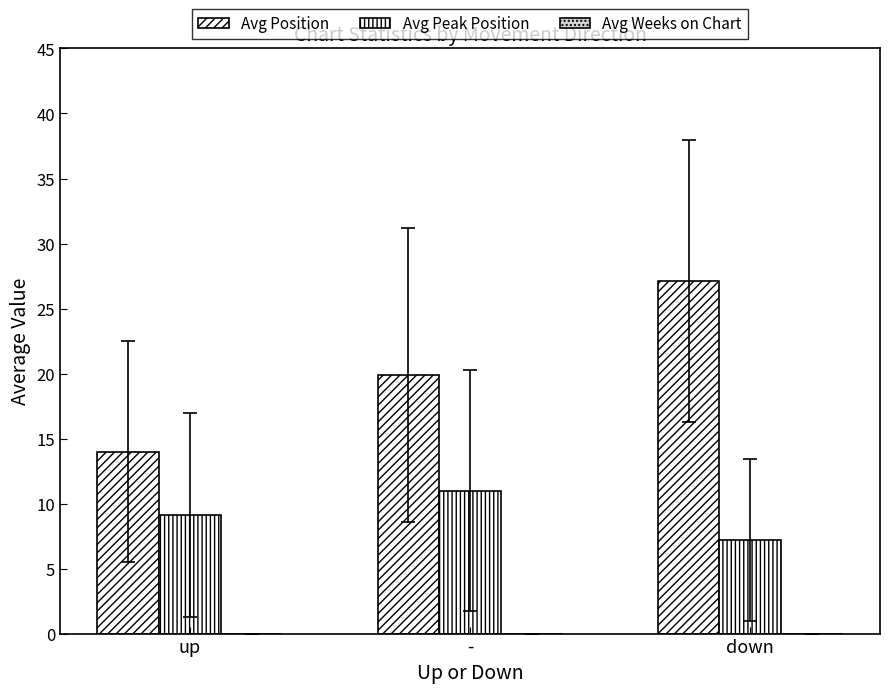

Are the bars horizontal?

No